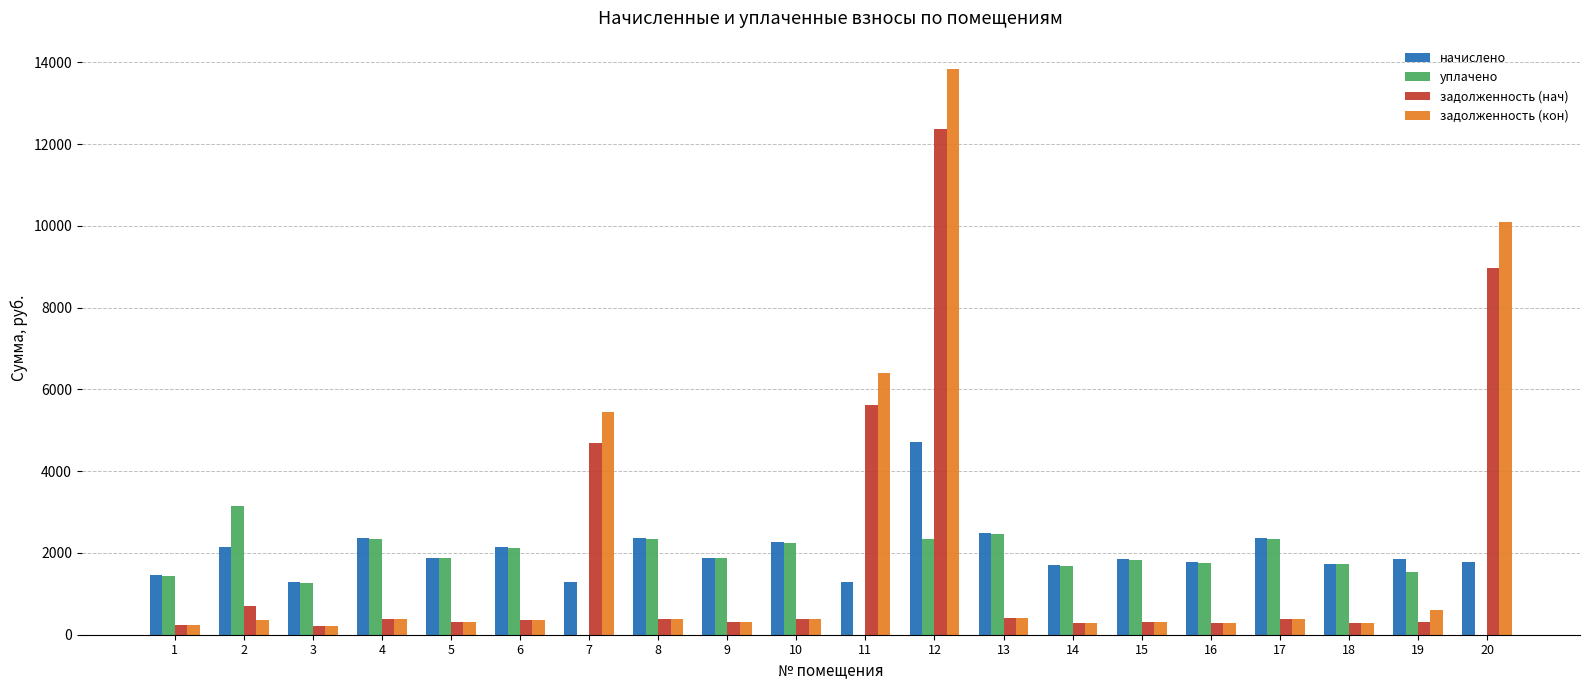

What is the sum of all задолженность (кон) values?

41306.2